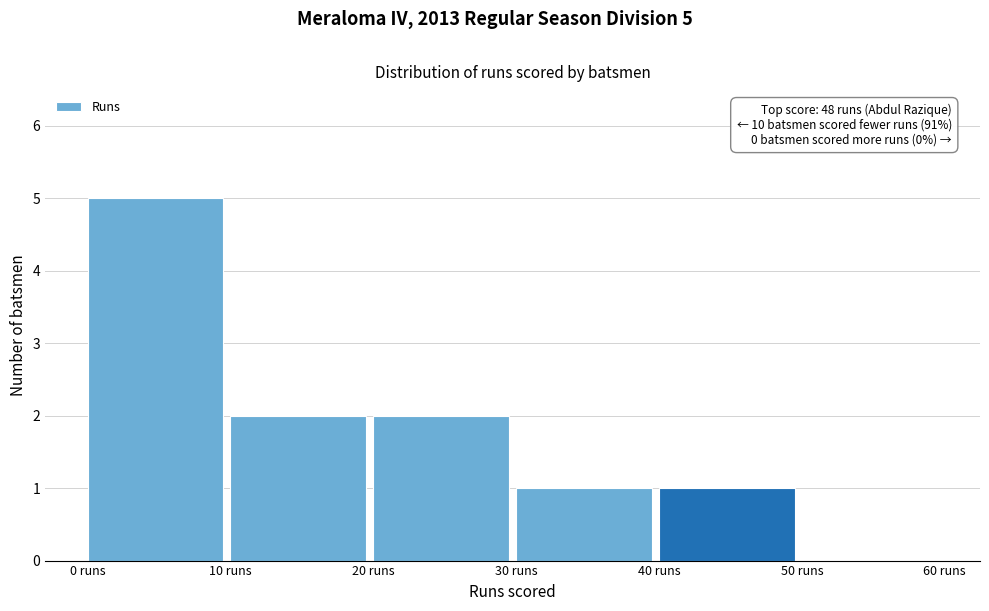

Over which range of the x-axis is the bar tallest?

0 to 10